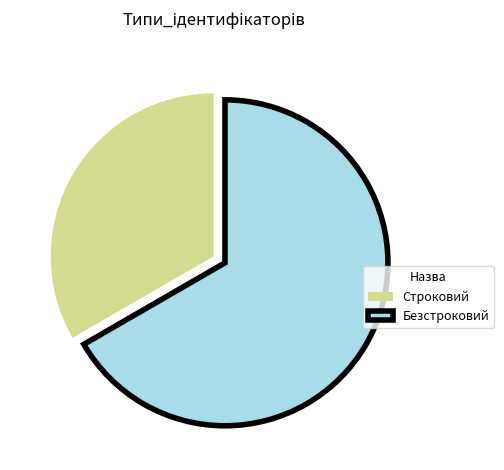

Rank the categories by value from highest to lowest.

Безстроковий, Строковий